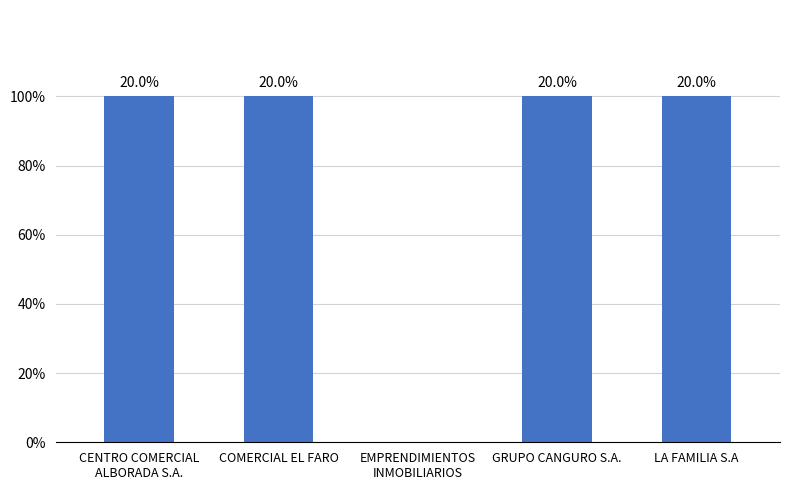

Rank the categories by value from lowest to highest.

EMPRENDIMIENTOS
INMOBILIARIOS, CENTRO COMERCIAL
ALBORADA S.A., COMERCIAL EL FARO, GRUPO CANGURO S.A., LA FAMILIA S.A